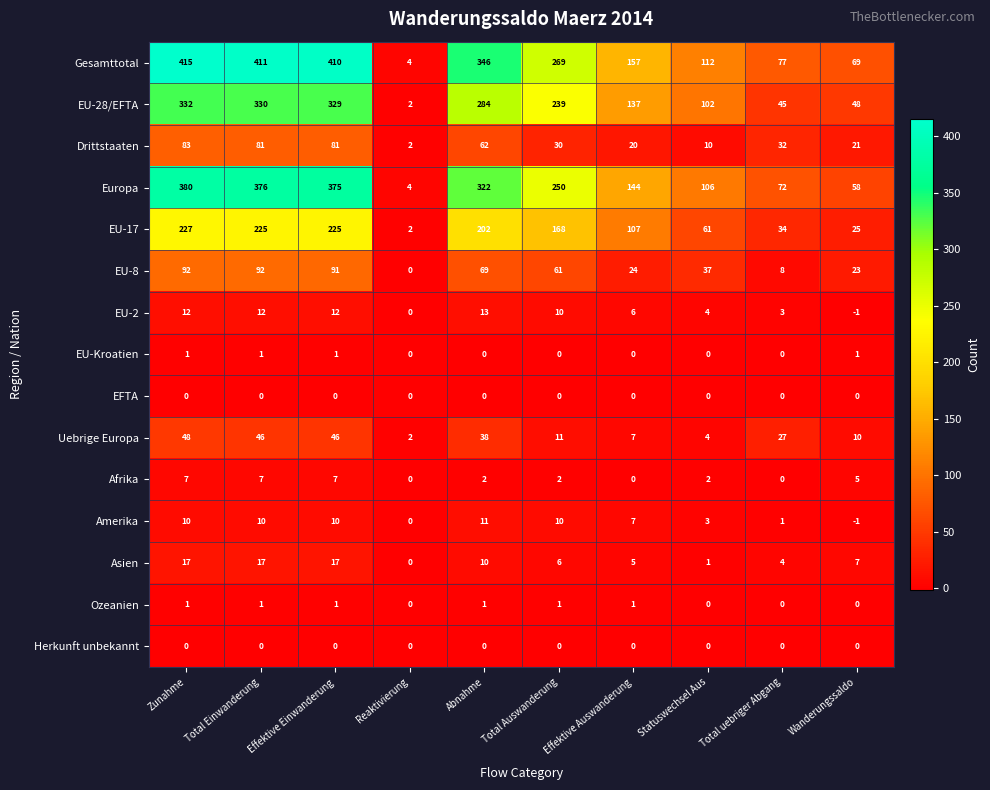

Which label corresponds to the largest value in the chart?

Zunahme